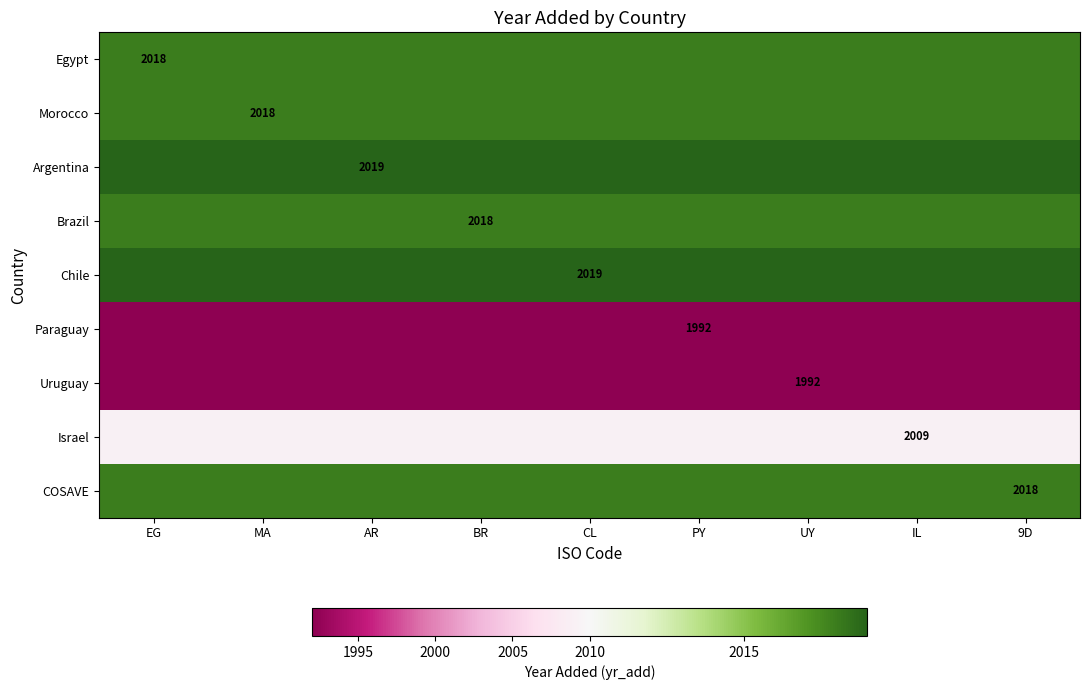

What is the difference between the highest and lowest values at 9D?

27